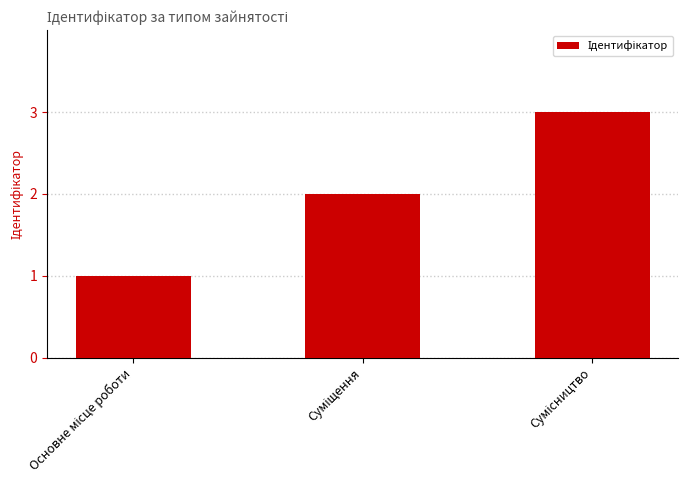

What is the maximum value shown in the chart?

3